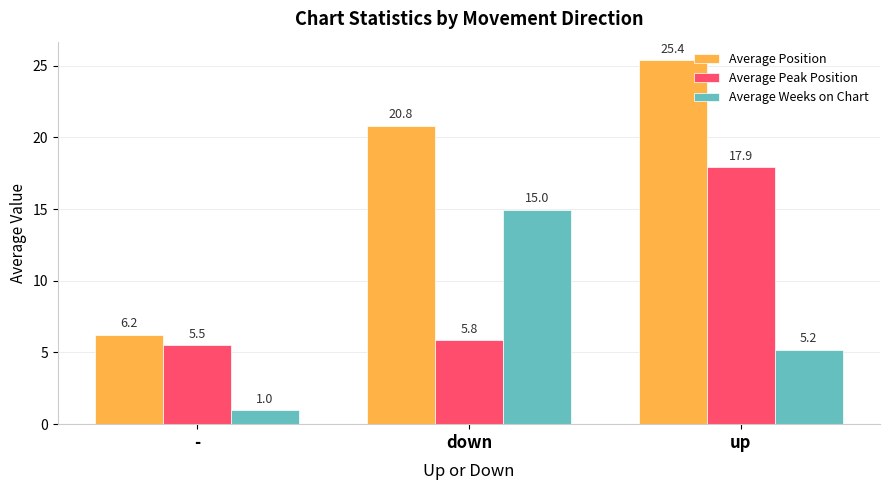

Is the value of Average Weeks on Chart at down greater than the value of Average Position at -?

Yes